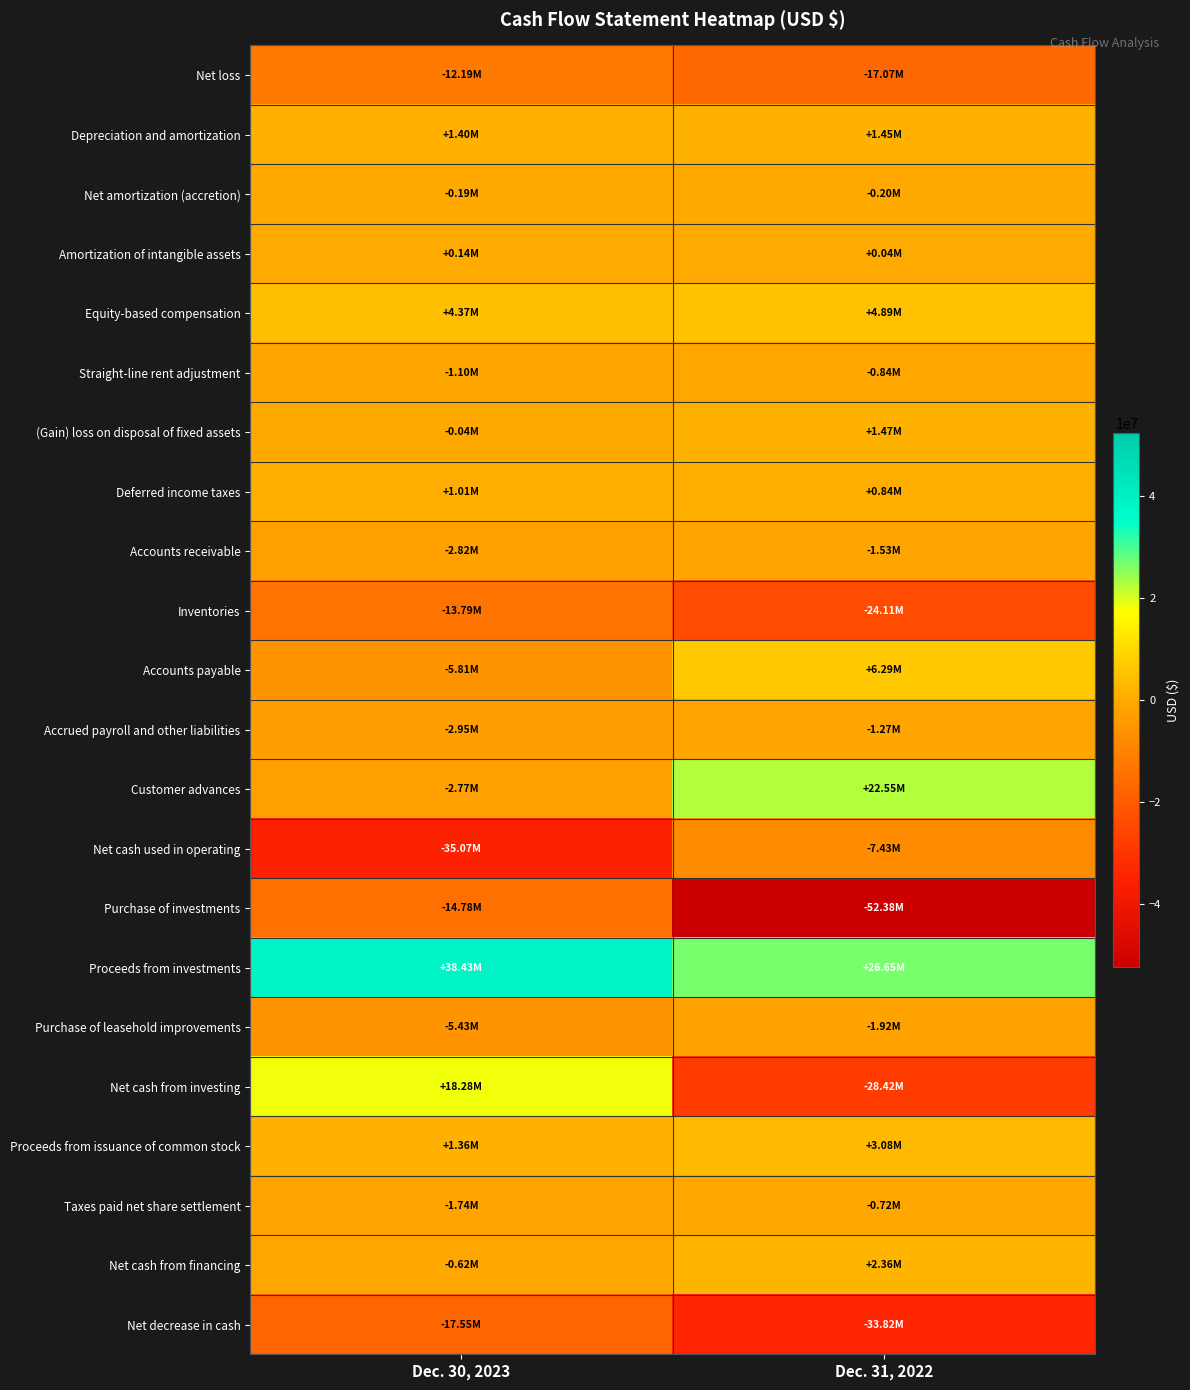

Between Dec. 30, 2023 and Dec. 31, 2022, which series saw the biggest shift?

Net cash from investing